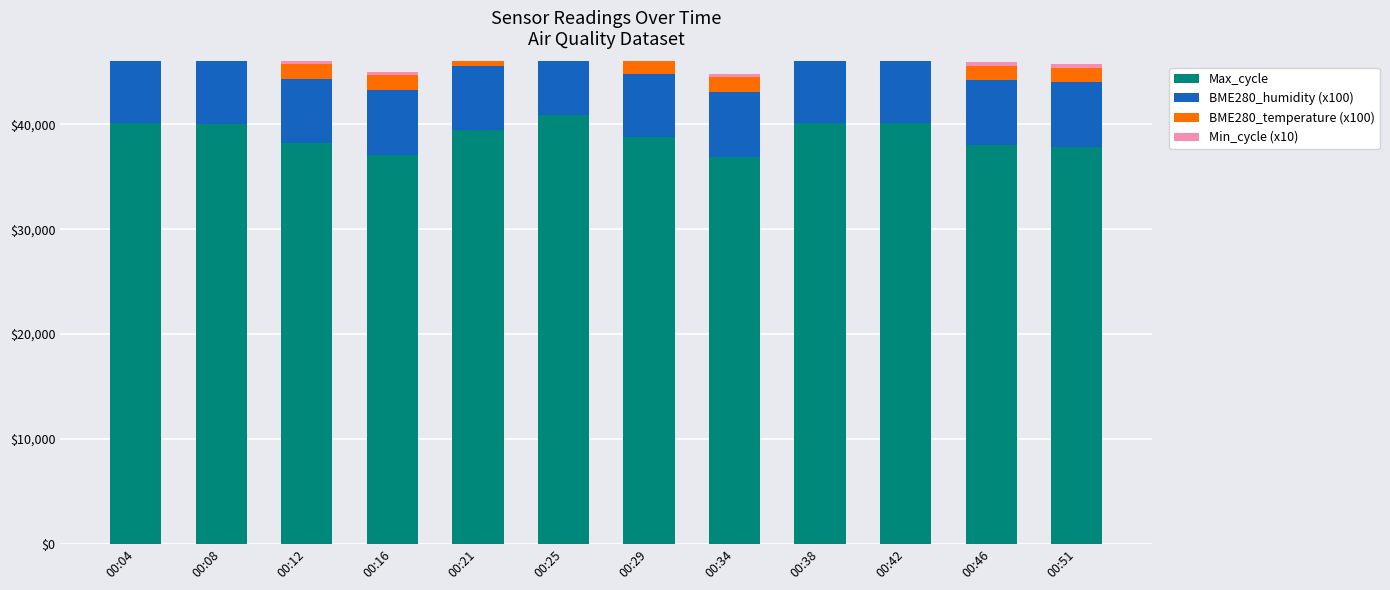

List the labels in order of BME280_temperature (x100) value, smallest first.

00:42, 00:51, 00:34, 00:38, 00:46, 00:04, 00:16, 00:12, 00:08, 00:21, 00:29, 00:25